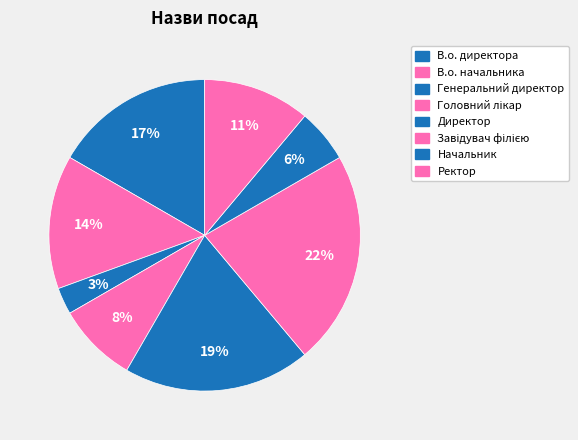

To the nearest percent, what is the difference between the largest and smallest slice percentages?

19%